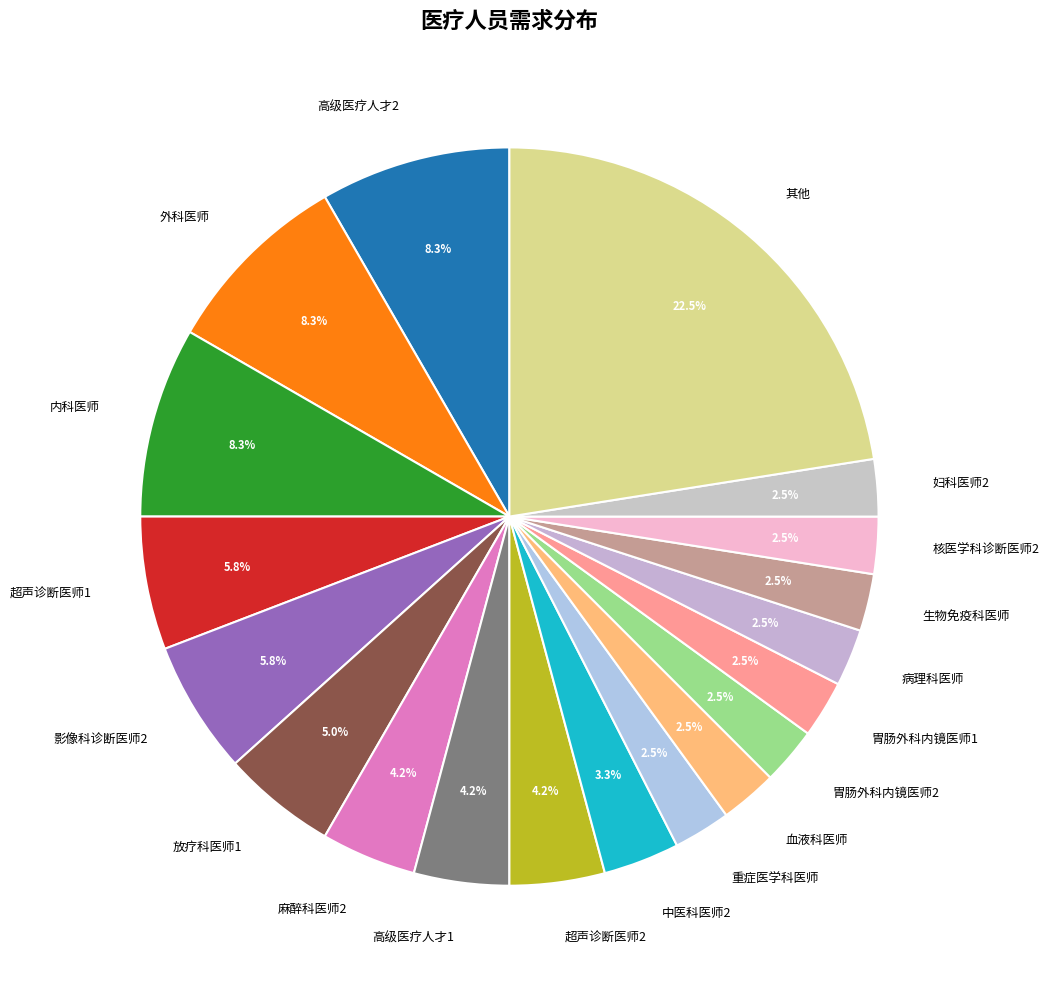

Is there a majority slice in this chart?

No